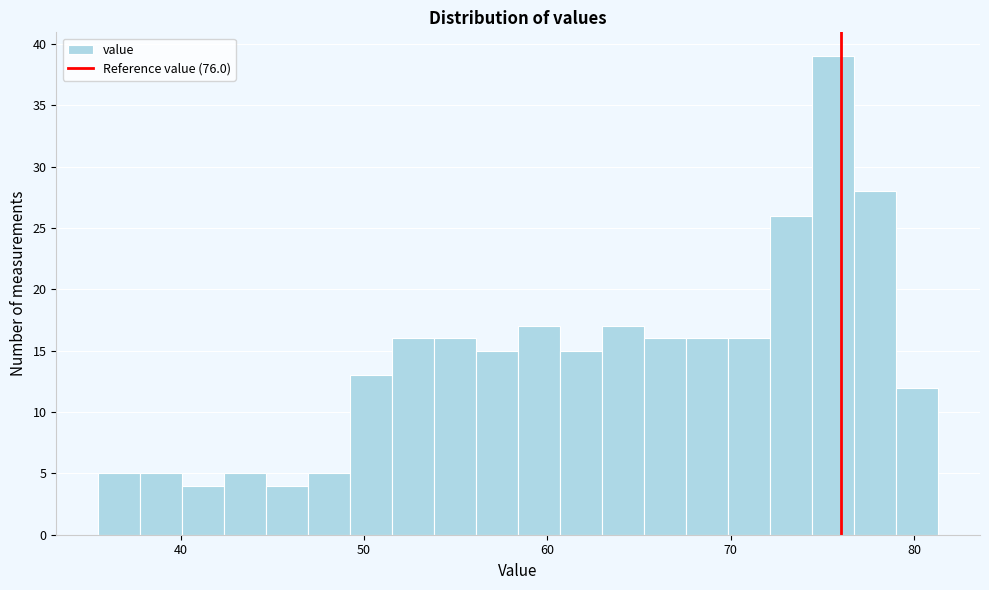

Read against the x-axis, roughly where is the centre of the tallest bar?

76